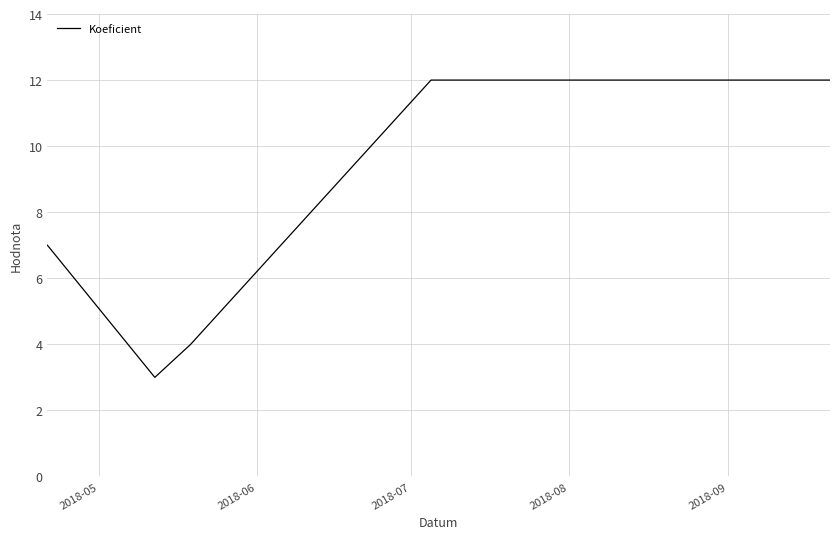

What is the greatest value displayed?

12